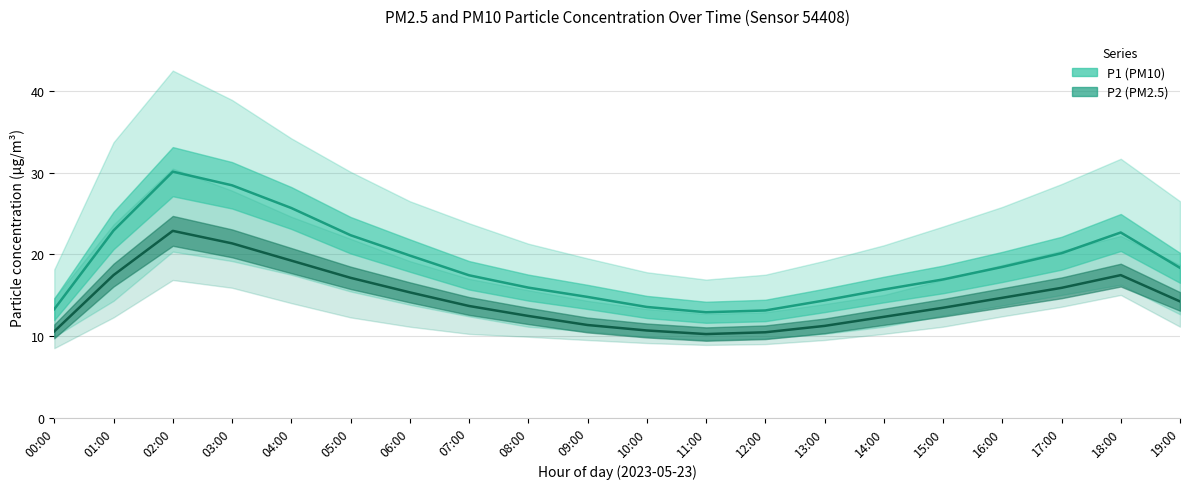

What is the label of the 19th point from the right?

01:00